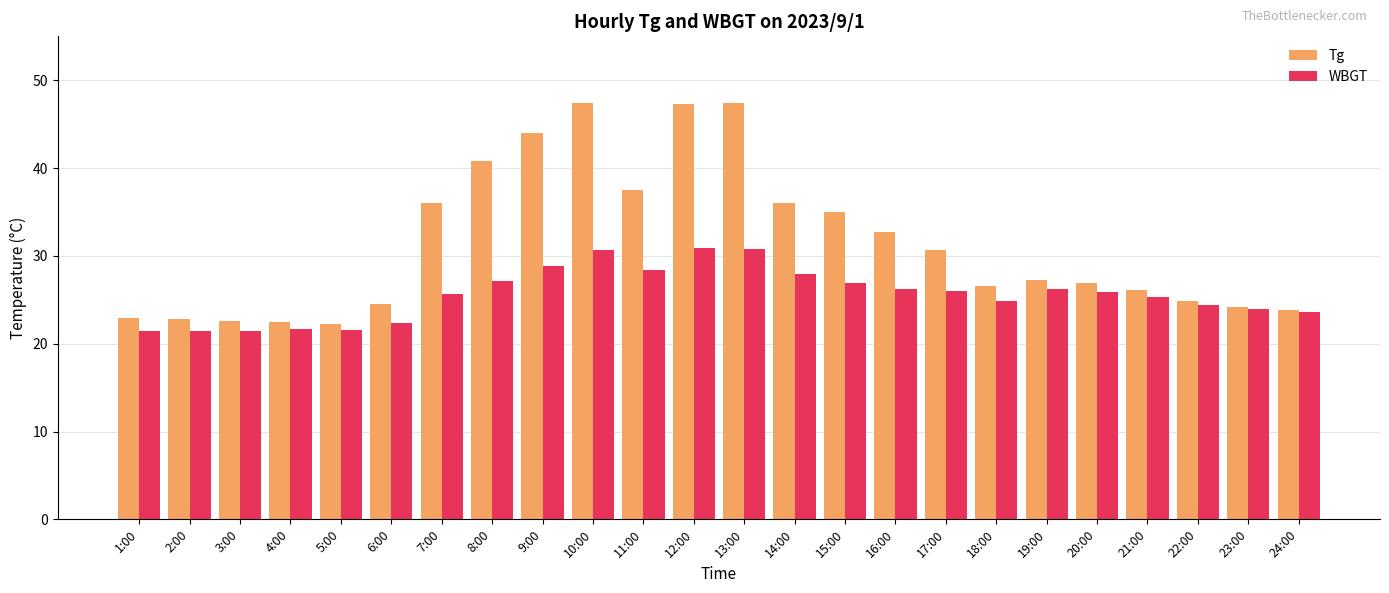

The WBGT series shows 40.4 at 13:00. True or false?

False